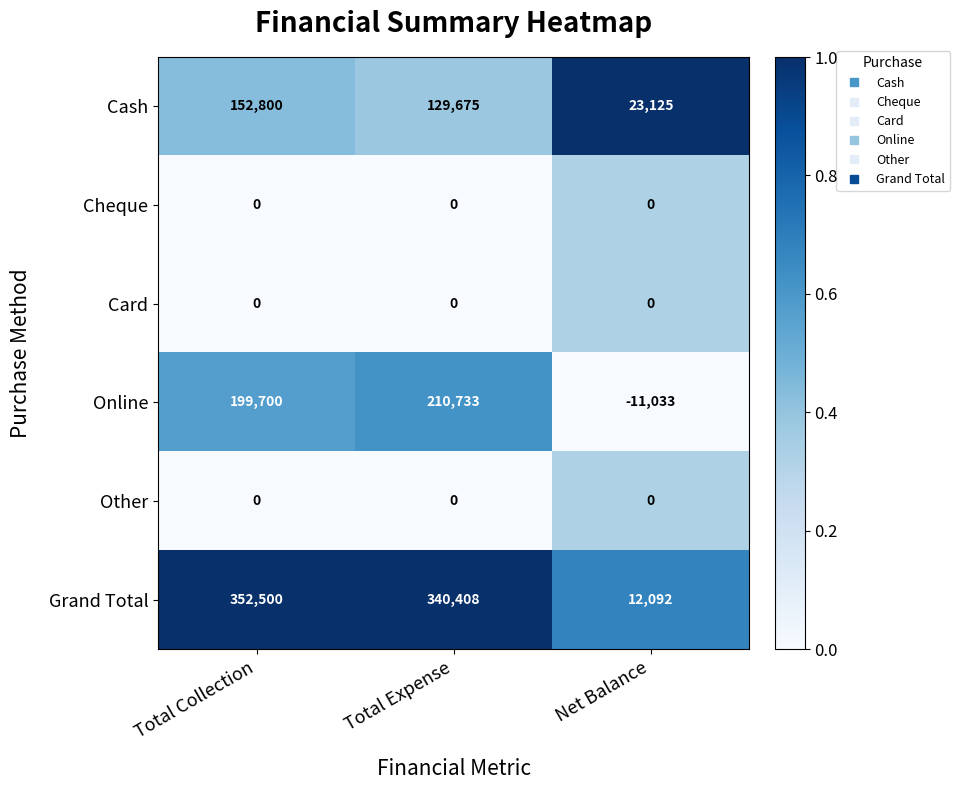

List the labels in order of Cash value, smallest first.

Net Balance, Total Expense, Total Collection